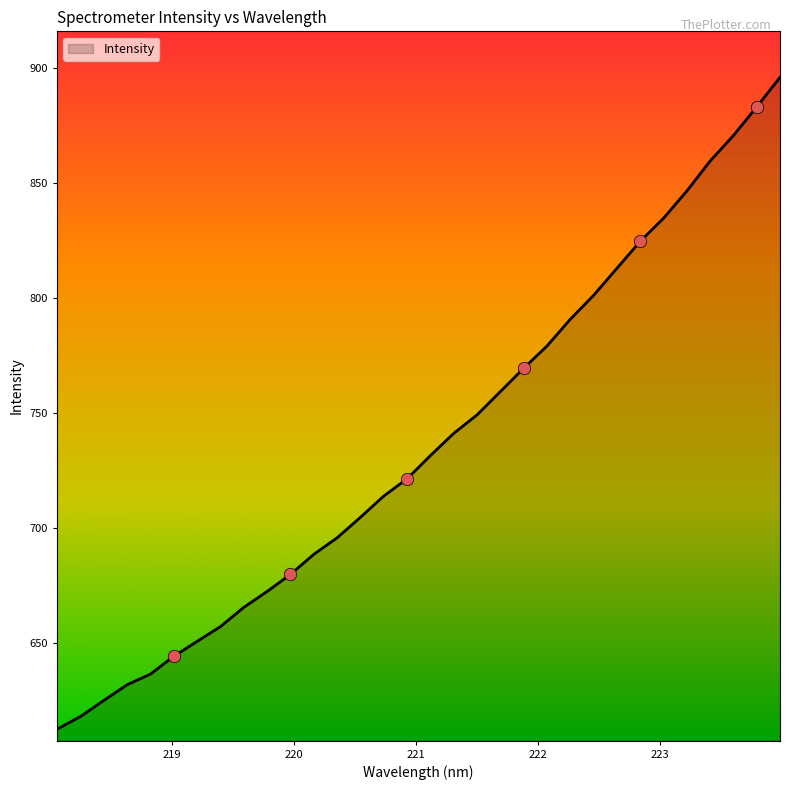

What is the maximum value shown in the chart?

895.9